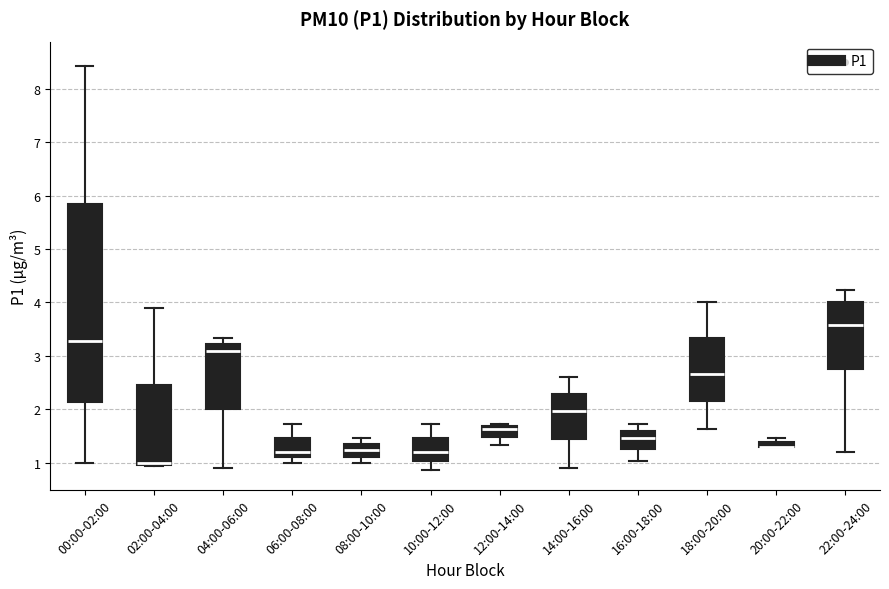

Where does the upper whisker of the box for 16:00-18:00 end on the y-axis? The values are not printed on the chart, so give them approximately, as read against the axis.

1.7